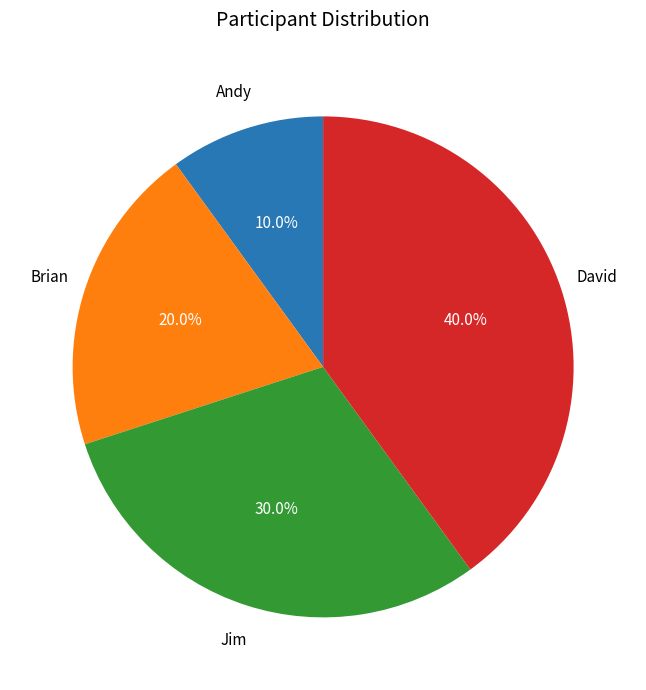

What percentage is the Brian slice, to the nearest percent?

20%